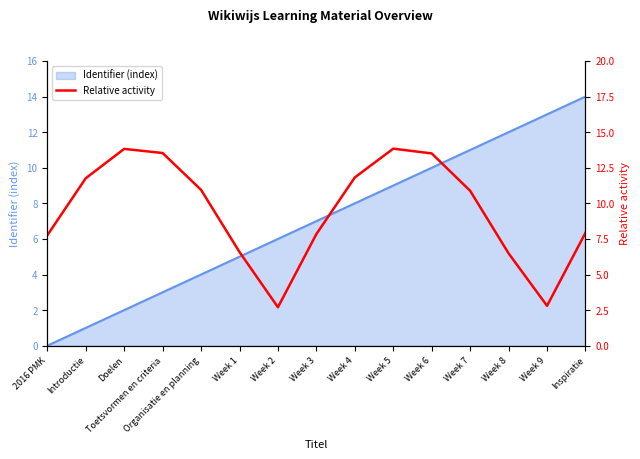

What is the difference between the maximum and second lowest values?

11.0